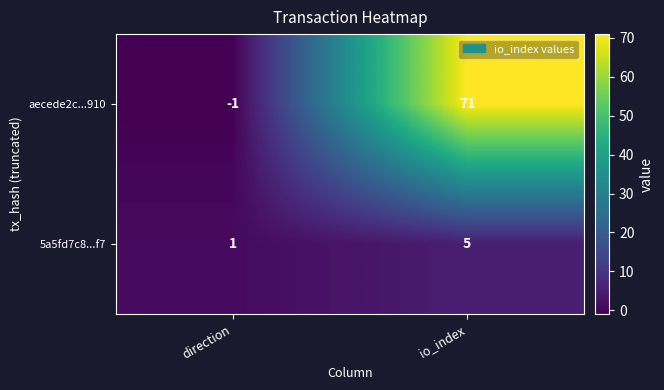

Is it true that 5a5fd7c8...f7 equals 2 at direction?

False